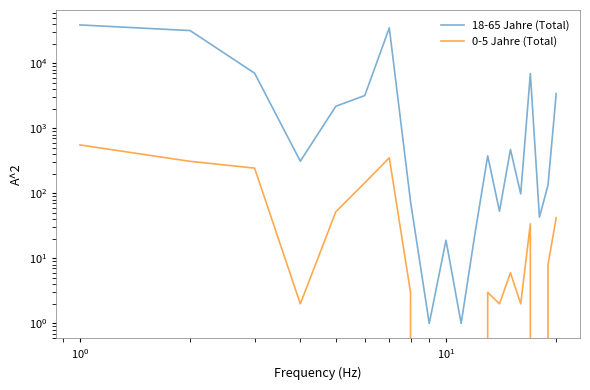

What are all the series names shown in the legend?

18-65 Jahre (Total), 0-5 Jahre (Total)